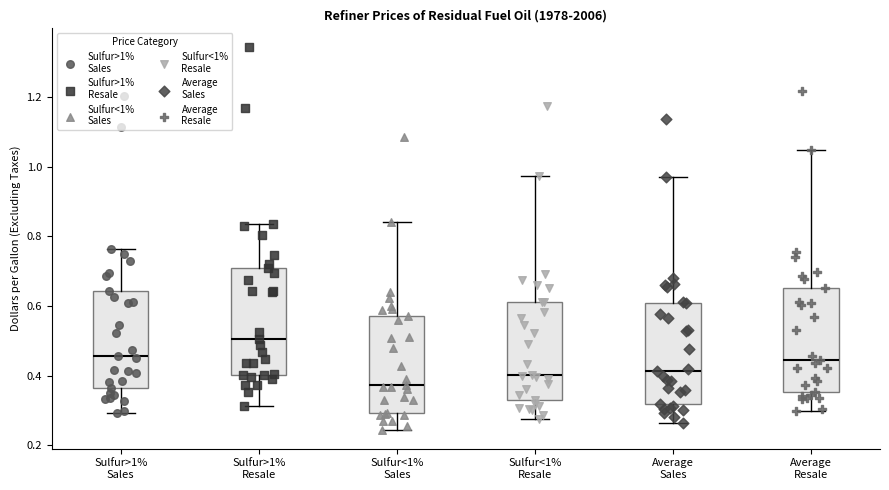

Where does the lower whisker of the box for Sulfur>1% Resale end on the y-axis? The values are not printed on the chart, so give them approximately, as read against the axis.

0.32